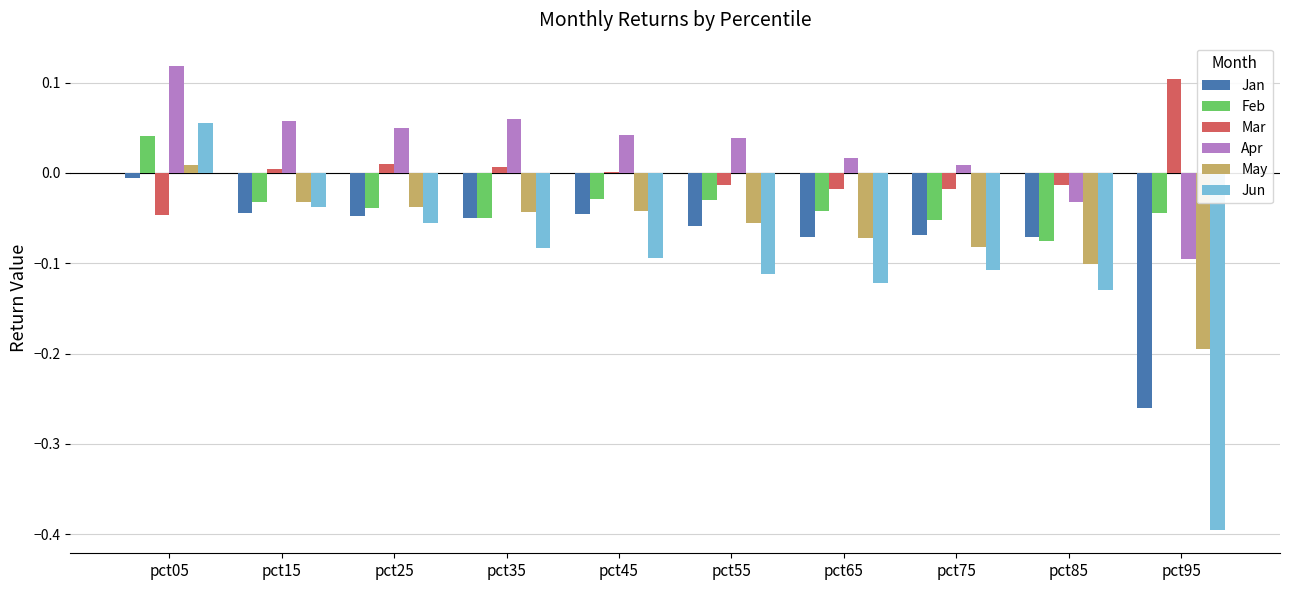

What is the sum of all Jan values?

-0.7